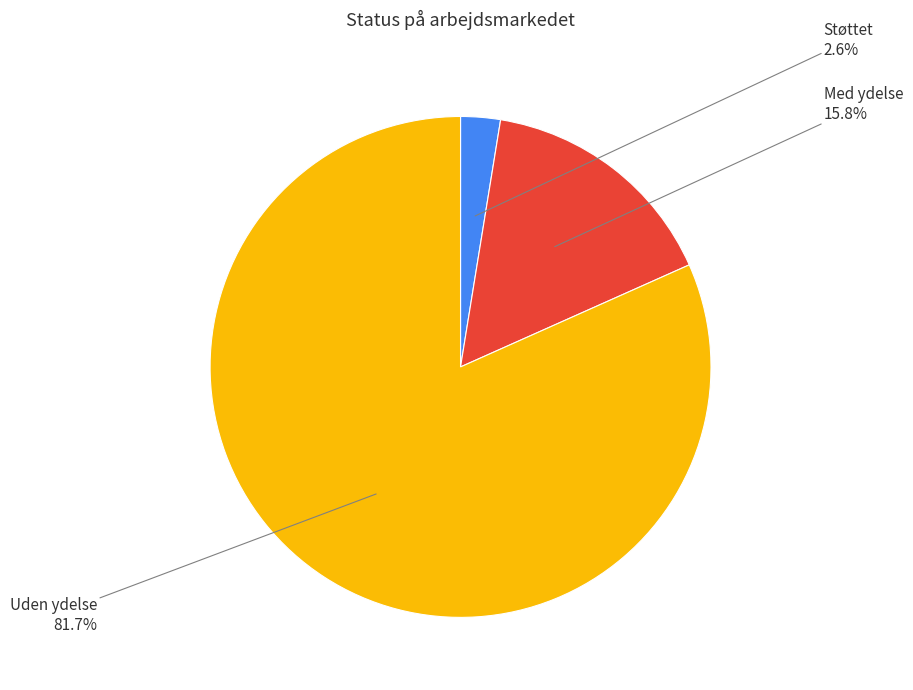

To the nearest percent, what is the difference between the Med ydelse and Uden ydelse slice percentages?

66%